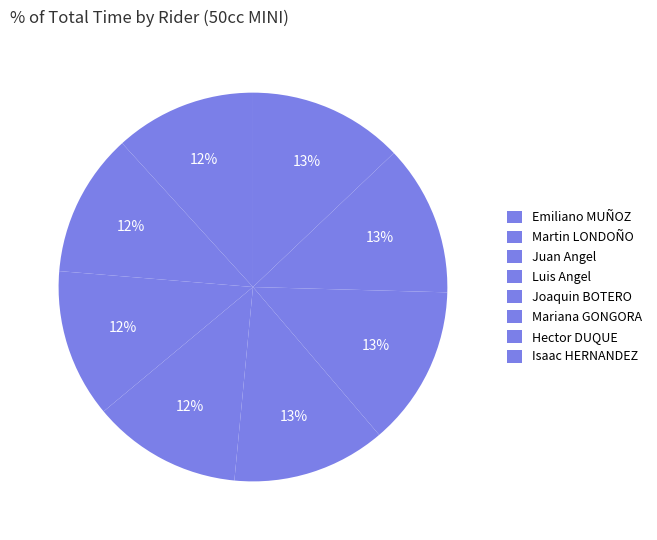

To the nearest percent, what is the difference between the Martin LONDOÑO and Mariana GONGORA slice percentages?

1%